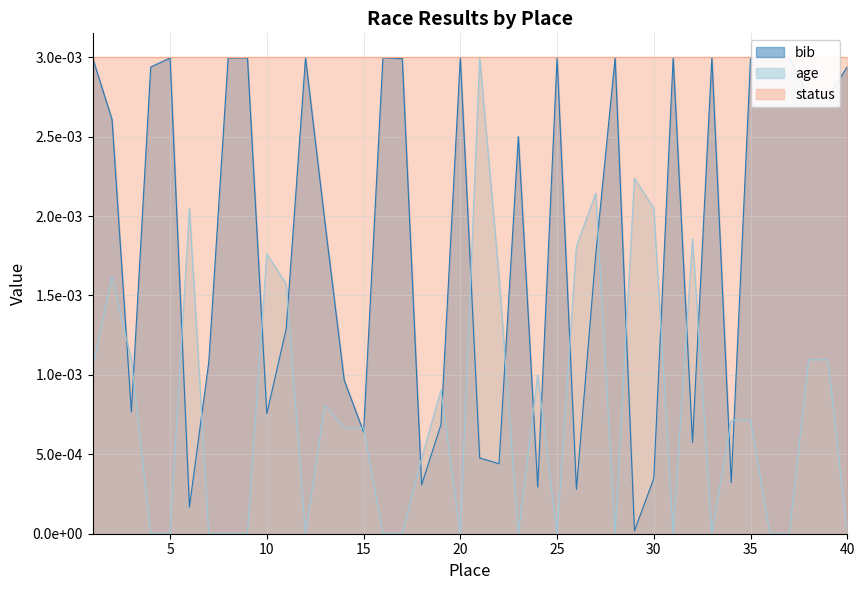

In bib, how many points are lower than both neighbors (excluding endpoints)?

12